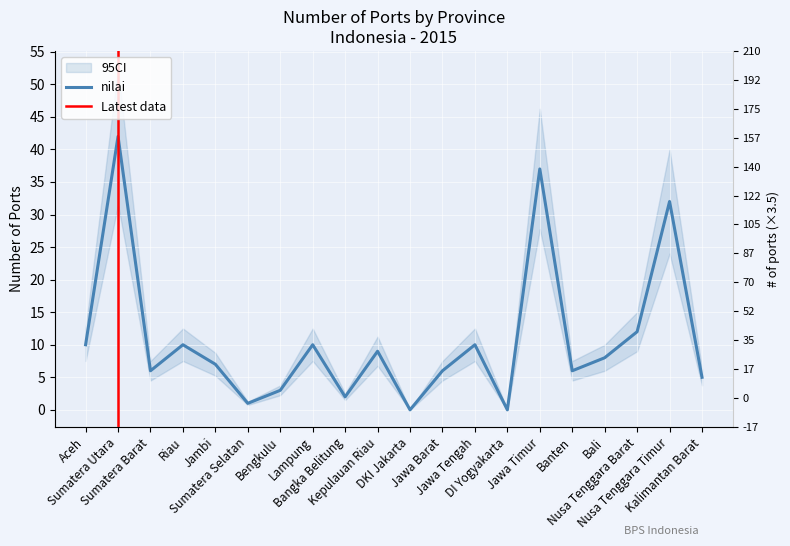

Reading left to right, transcribe all the data shown in this chart.

10	42	6	10	7	1	3	10	2	9	0	6	10	0	37	6	8	12	32	5